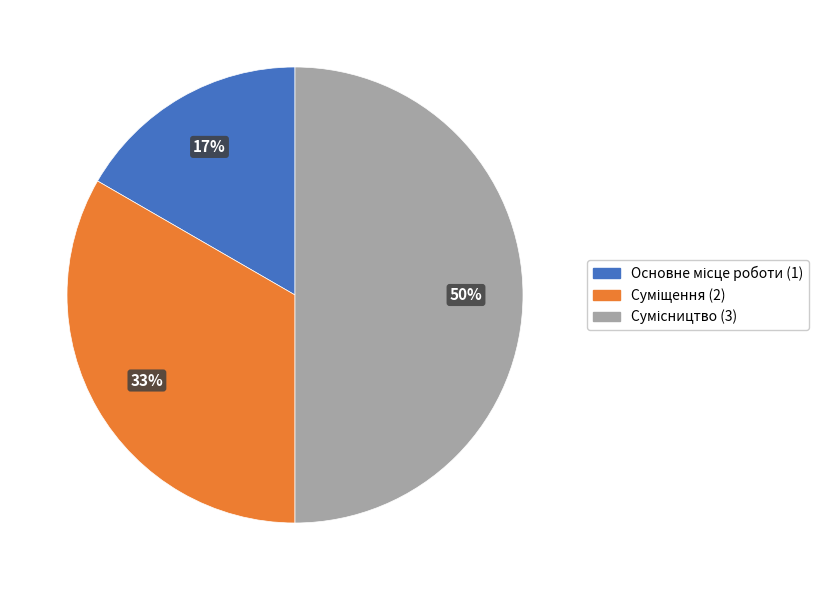

To the nearest percent, what is the difference between the largest and smallest slice percentages?

33%